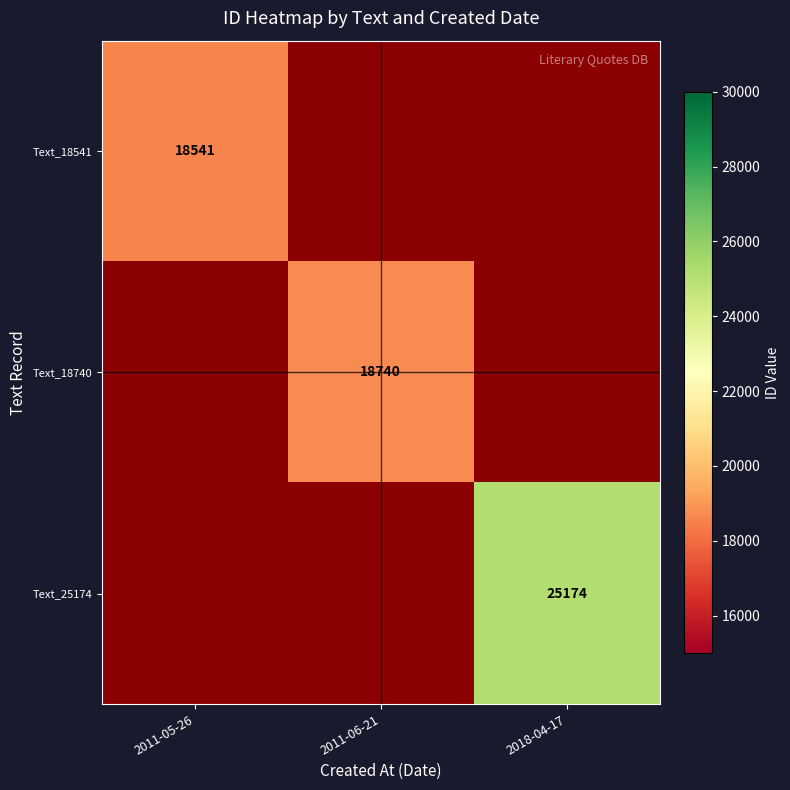

The Text_18740 series shows 3764 at 2011-06-21. True or false?

False